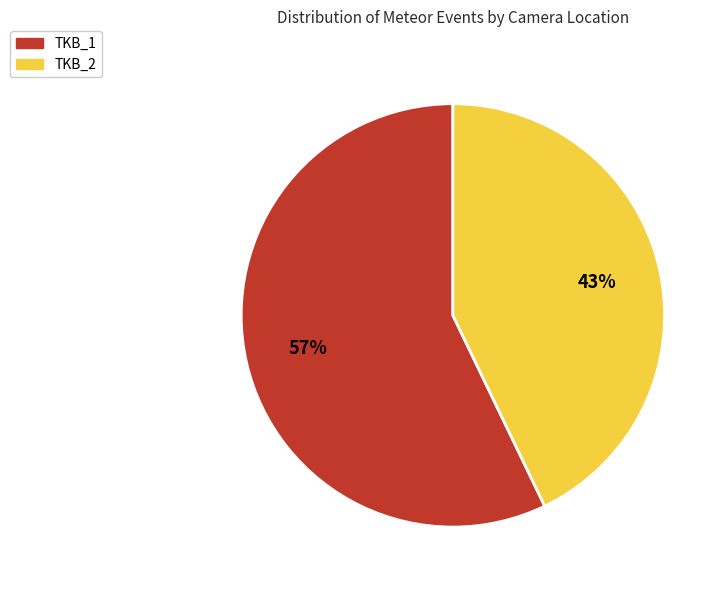

Which slice is the smallest?

TKB_2